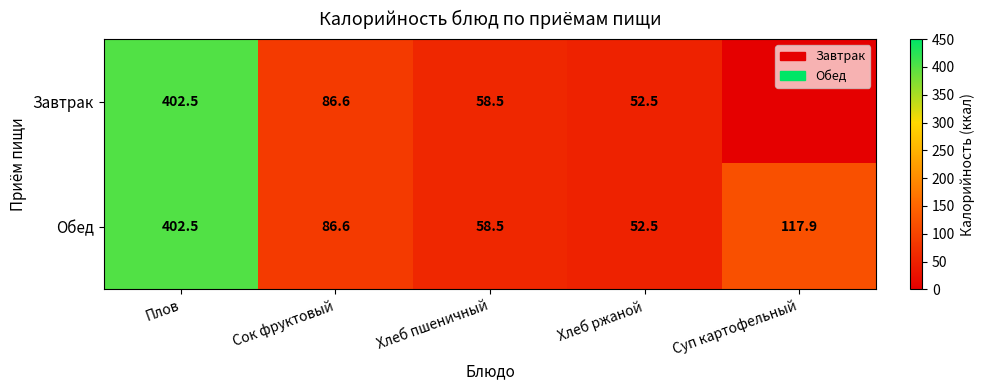

The Обед series shows 659.8 at Плов. True or false?

False